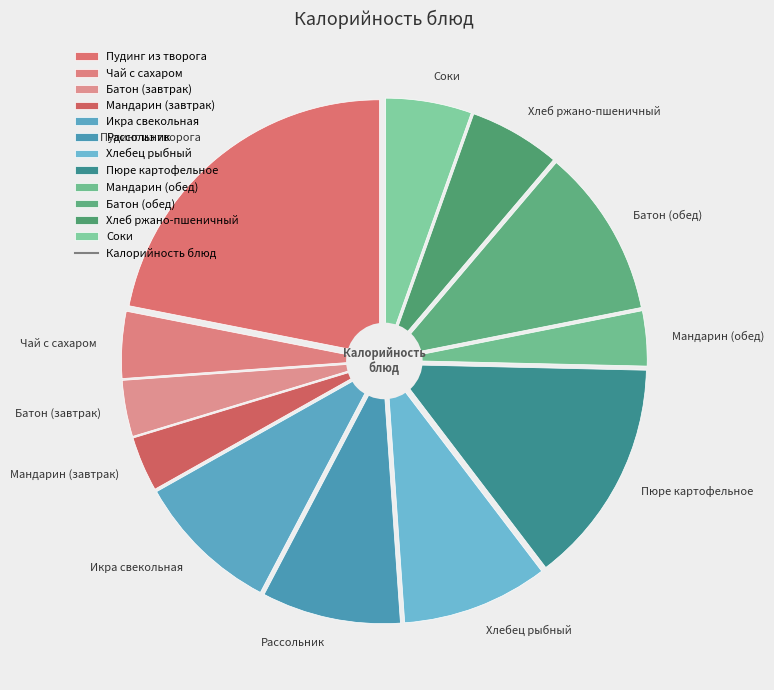

What is the change in value from Пудинг из творога to Батон (завтрак)?

-260.9